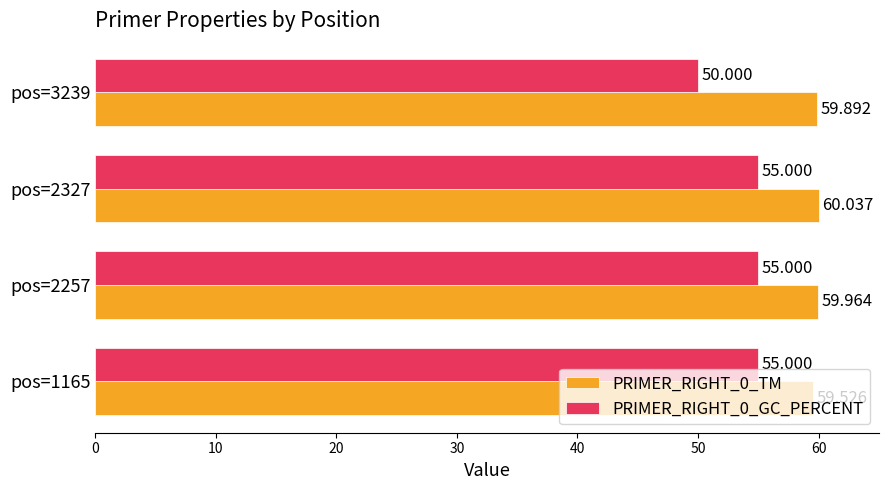

Is the value of PRIMER_RIGHT_0_TM at pos=1165 greater than the value of PRIMER_RIGHT_0_GC_PERCENT at pos=3239?

Yes